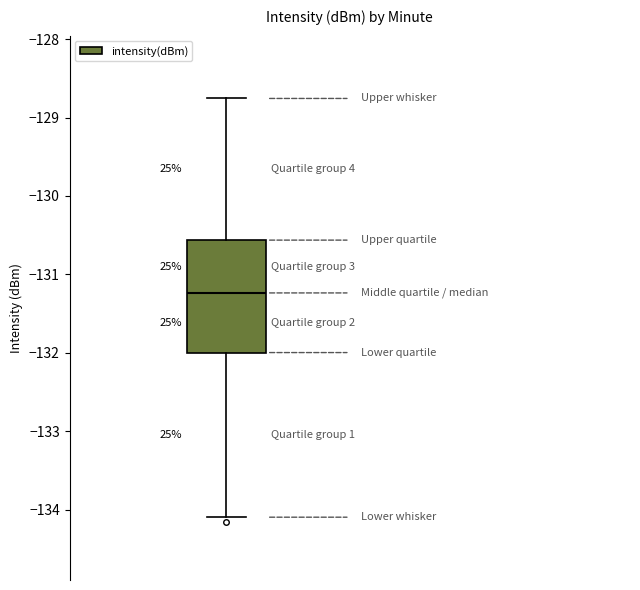

Where is the upper edge of the box on the y-axis? The values are not printed on the chart, so give them approximately, as read against the axis.

-130.6